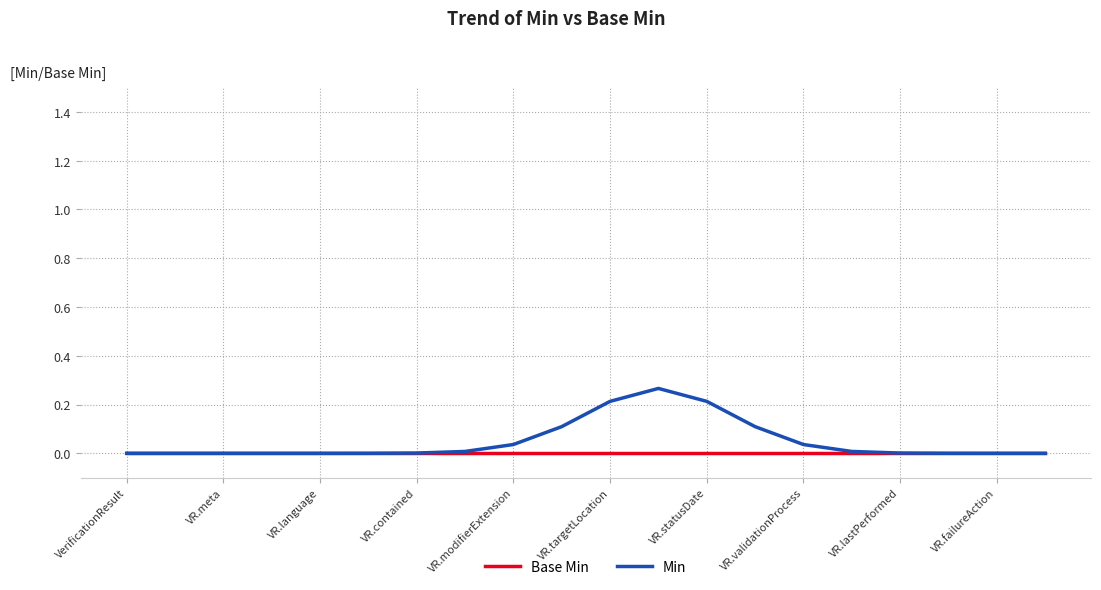

What are all the series names shown in the legend?

Base Min, Min